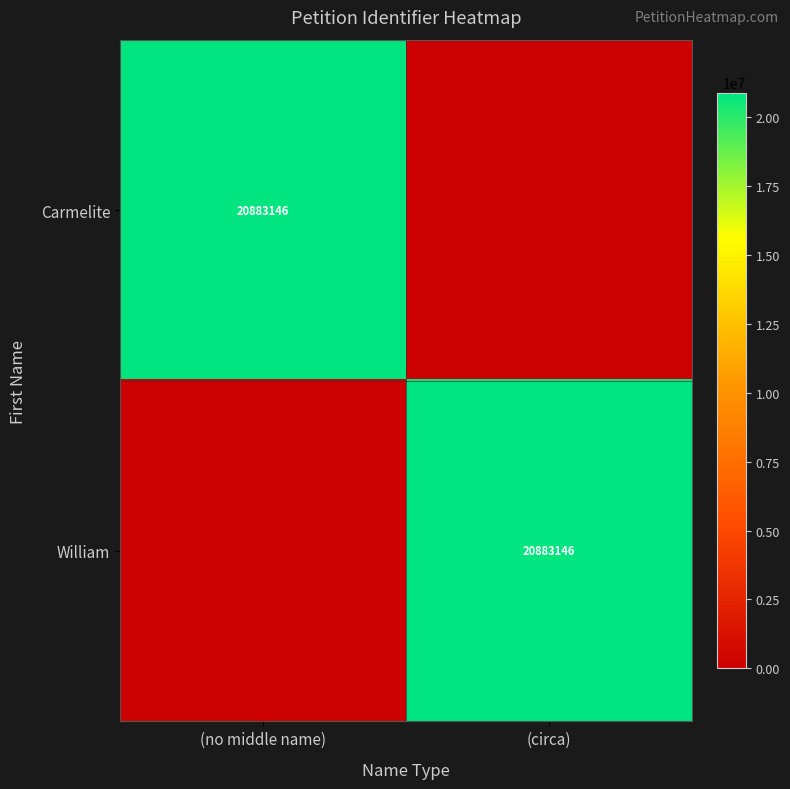

Is it true that William equals 36003219 at (circa)?

False